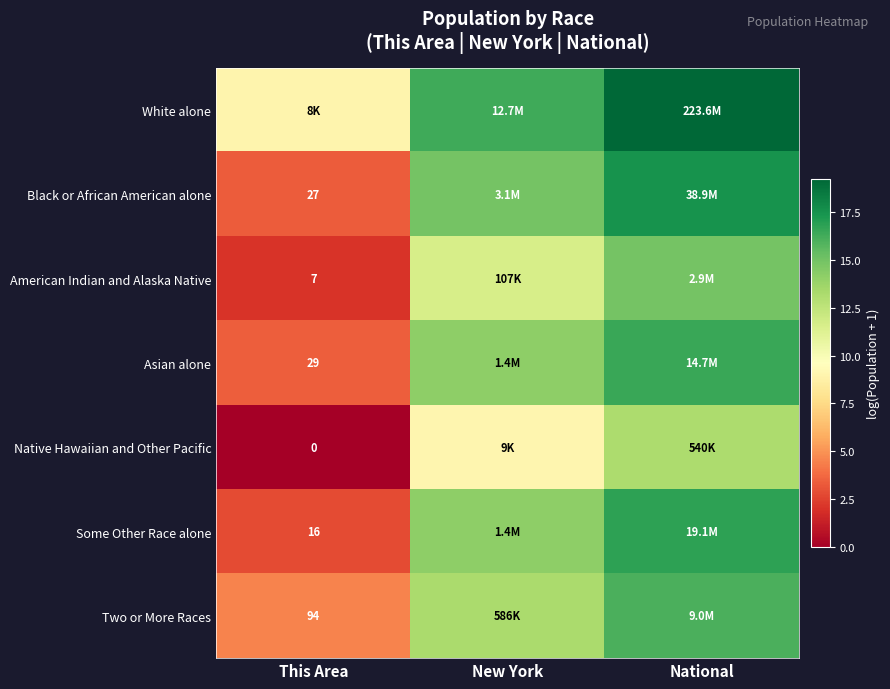

Between This Area and National, which is larger?

National